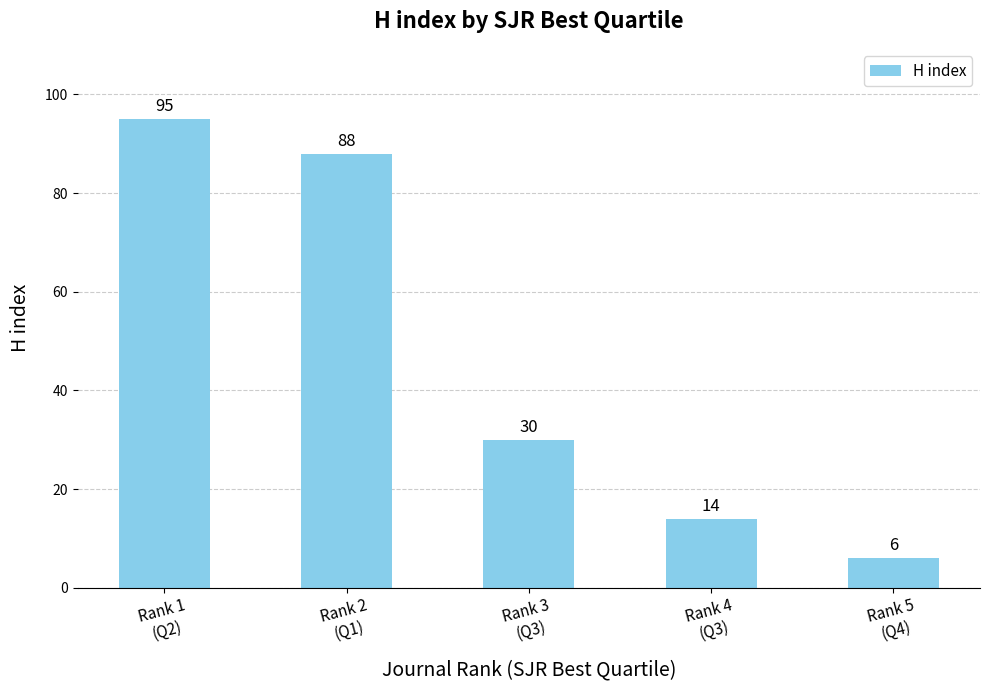

List the labels in order of value, largest first.

Rank 1
(Q2), Rank 2
(Q1), Rank 3
(Q3), Rank 4
(Q3), Rank 5
(Q4)